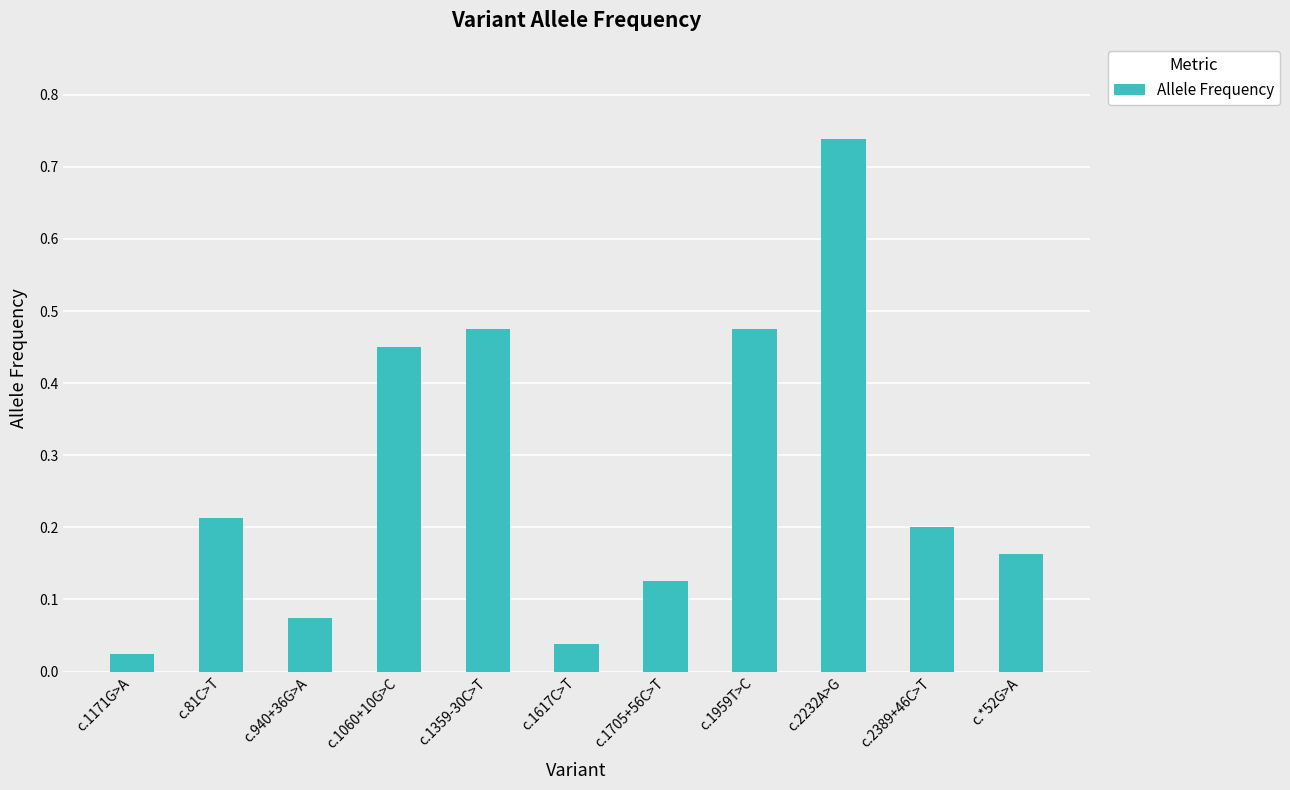

What is the change in value from c.2232A>G to c.2389+46C>T?

-0.5